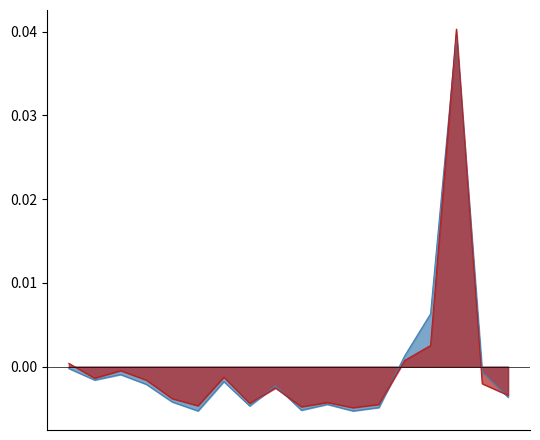

How many lines are shown in the chart?

2